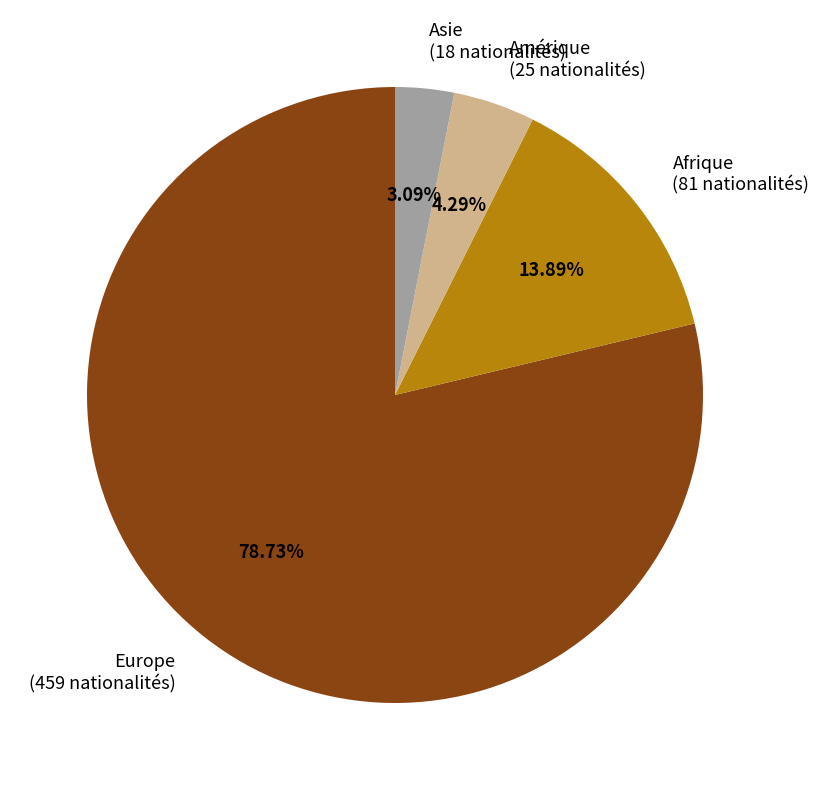

Is there a majority slice in this chart?

Yes